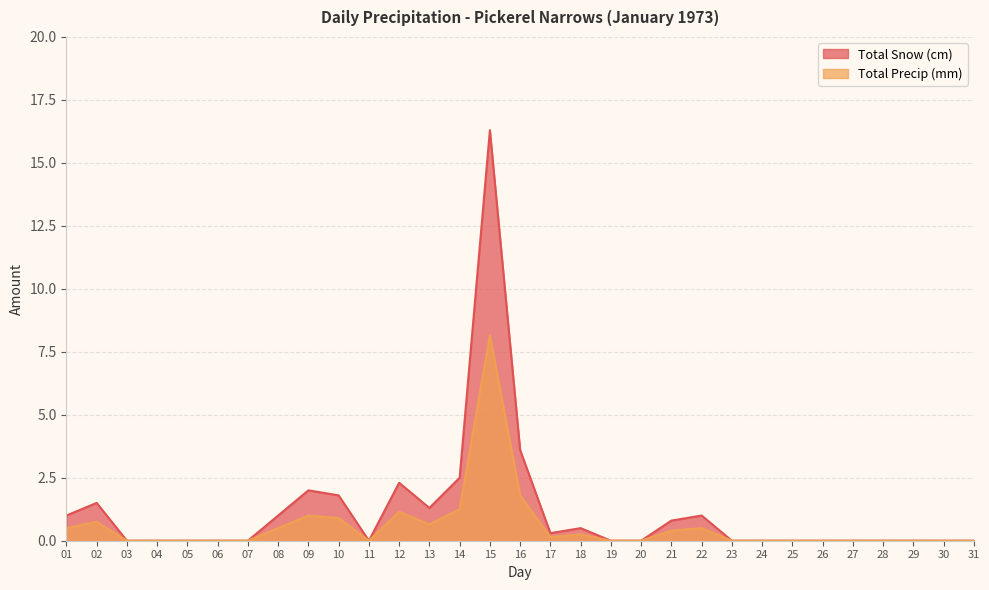

How many positive values does the Total Snow (cm) series have?

14